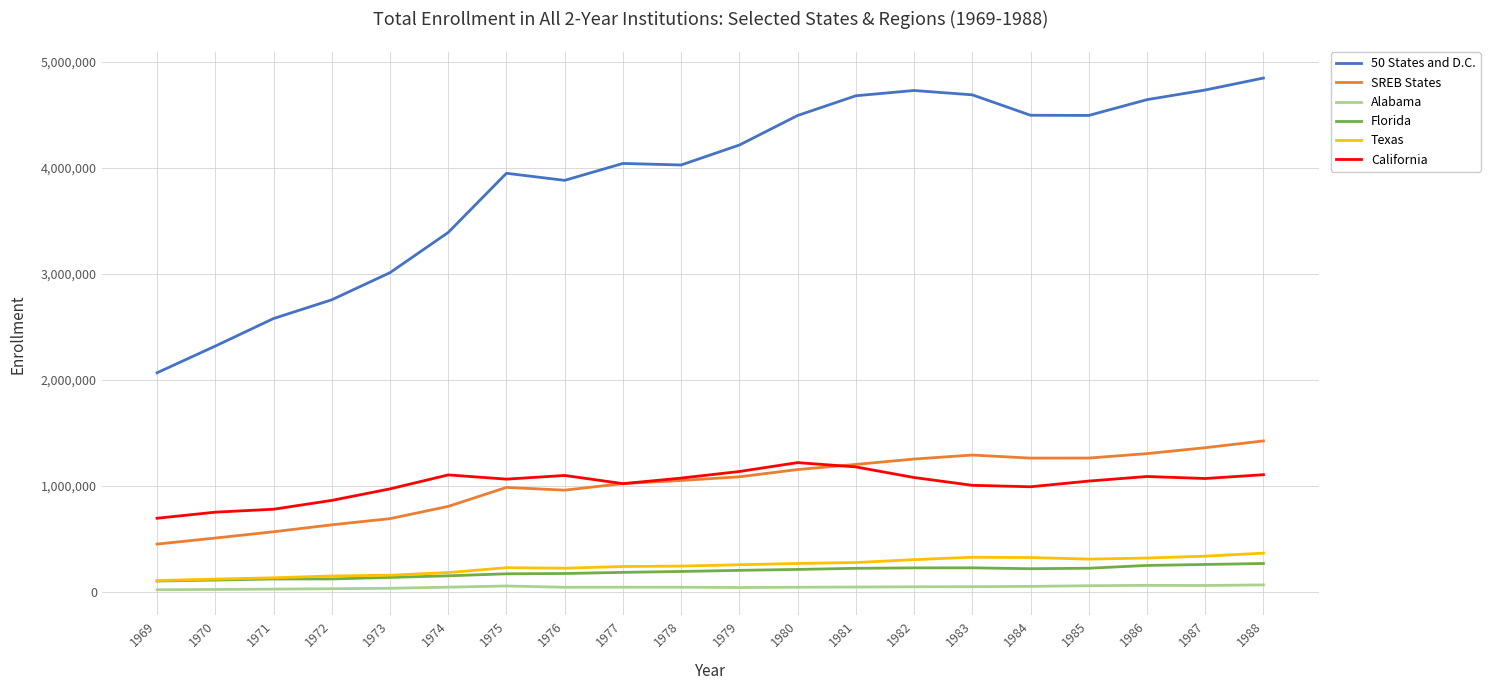

The value of SREB States at 1979 is 1085735. True or false?

True